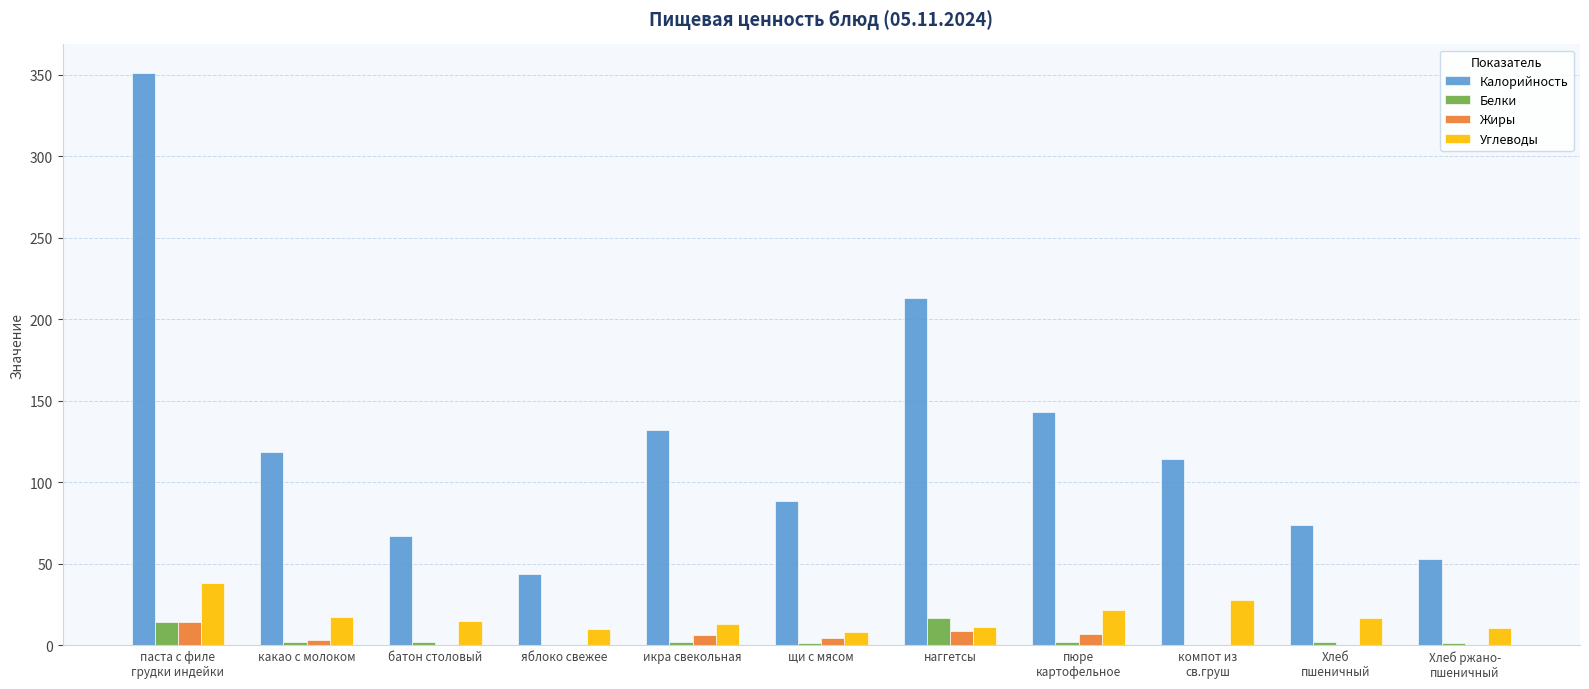

The value of Жиры at наггетсы is 8.8. True or false?

True